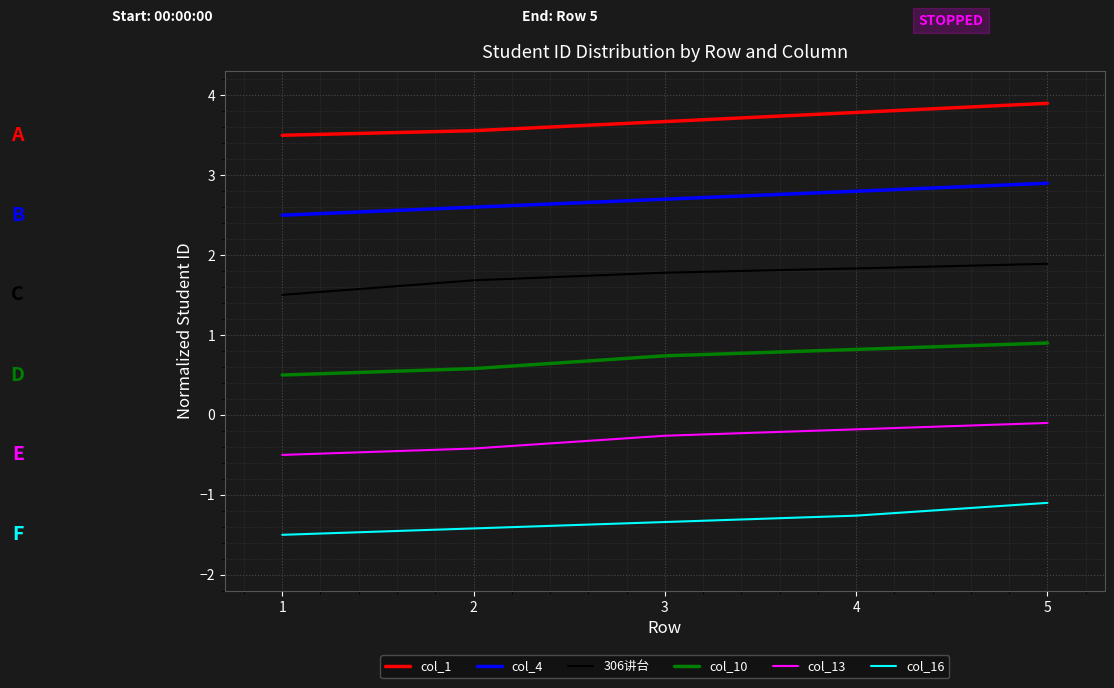

True or false: col_4 has more than 0 interior local peaks.

False